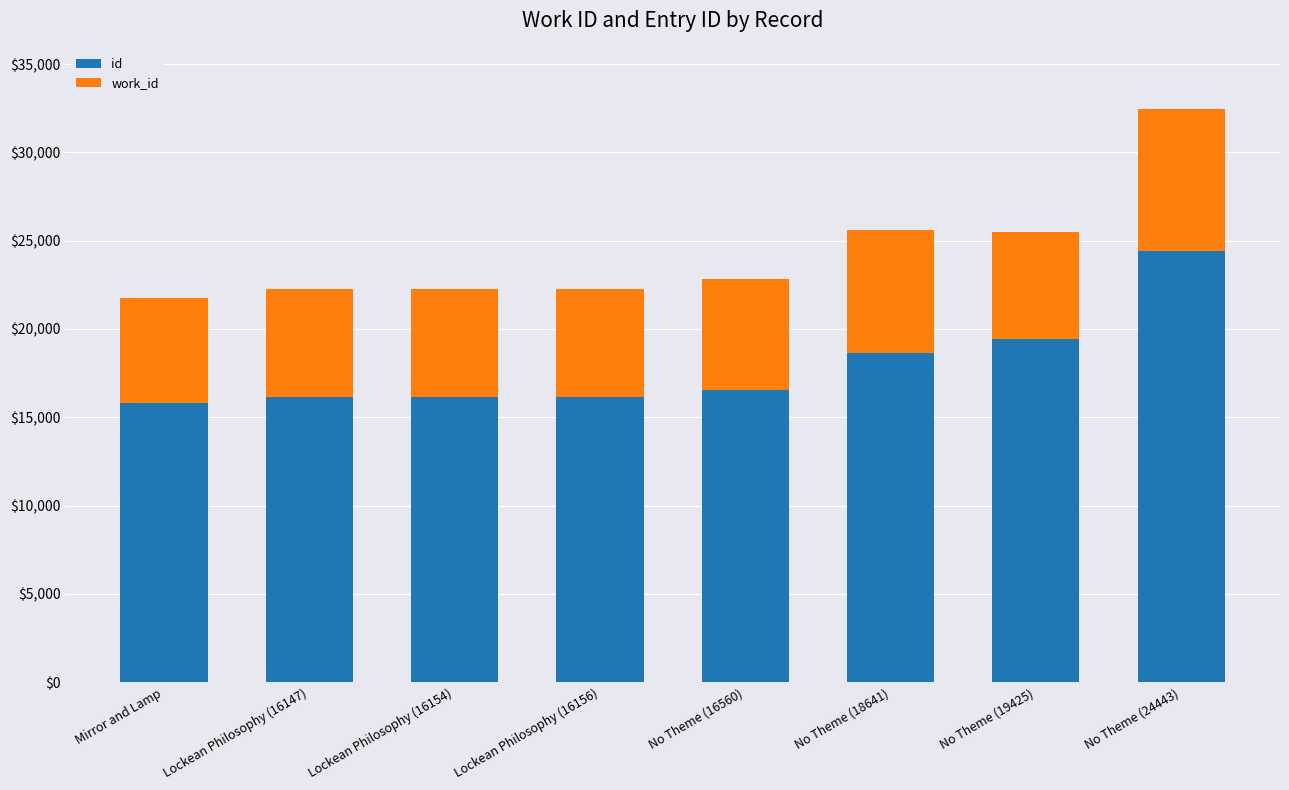

What is the difference between the maximum and second lowest values in the id series?

8296